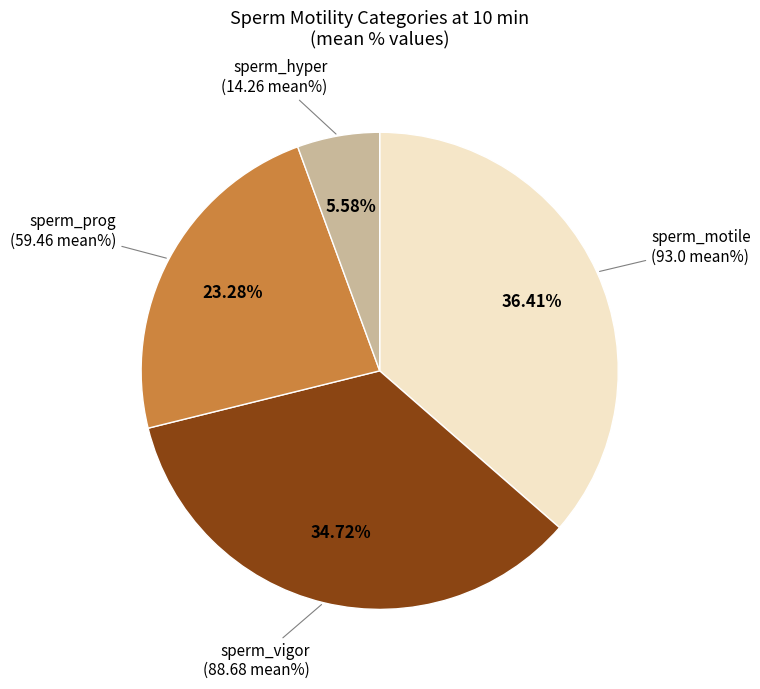

Is there any slice that represents more than half of the pie?

No